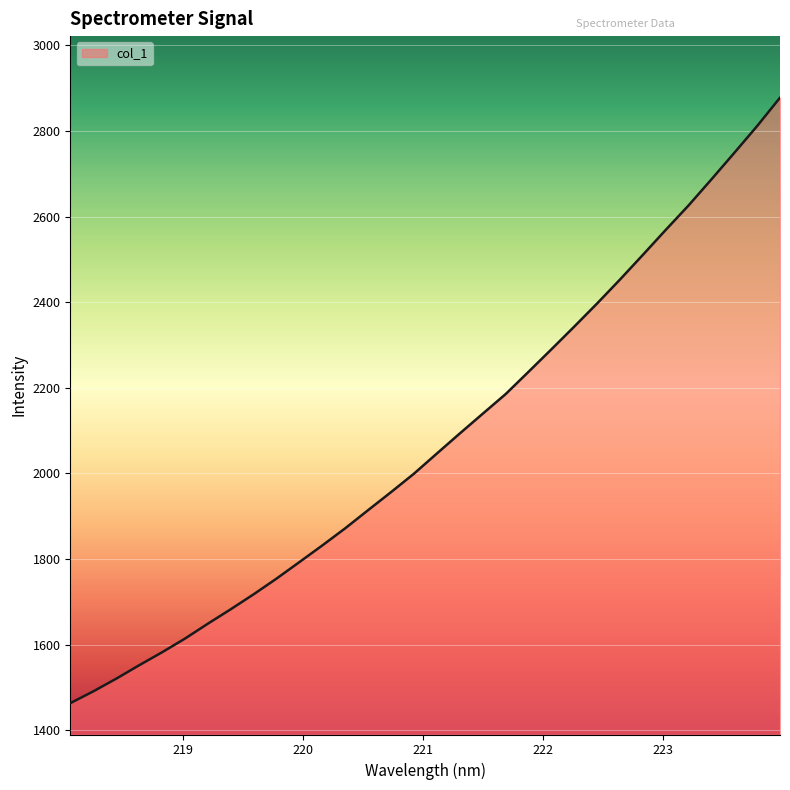

What is the smallest value displayed?

1463.2